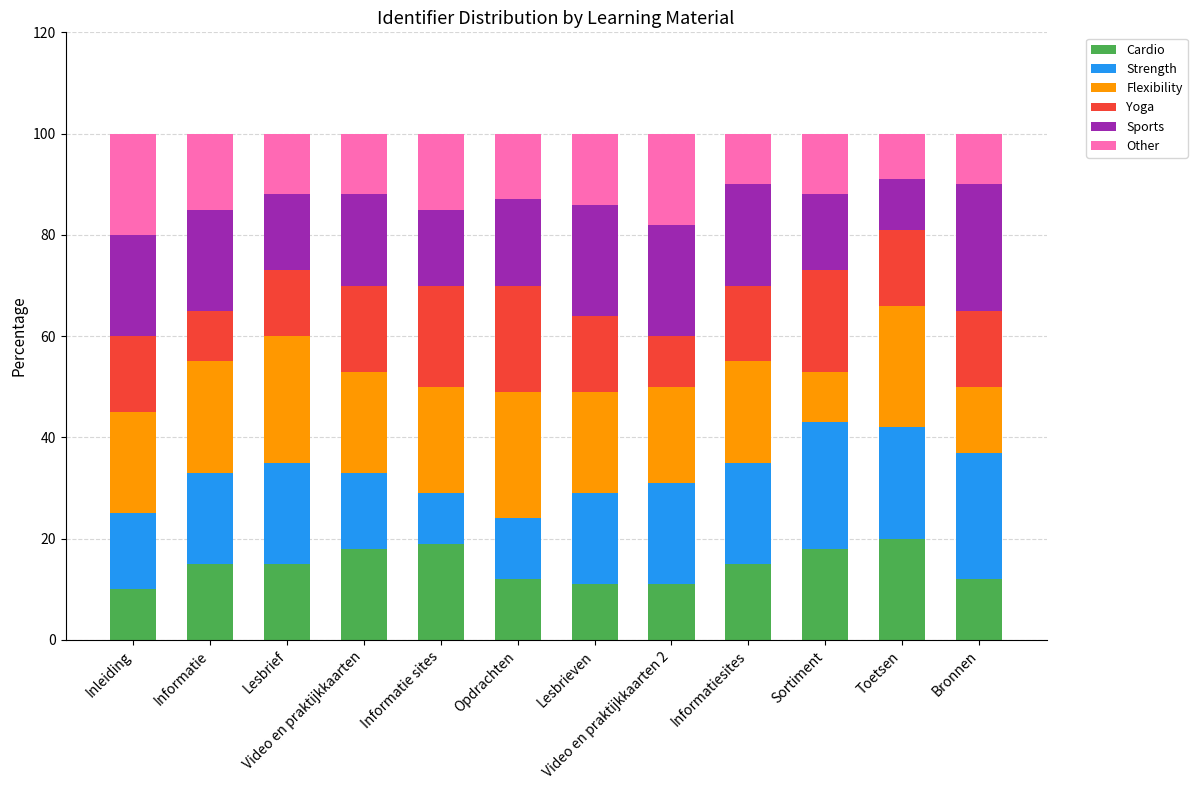

What is the maximum value for Cardio?

20